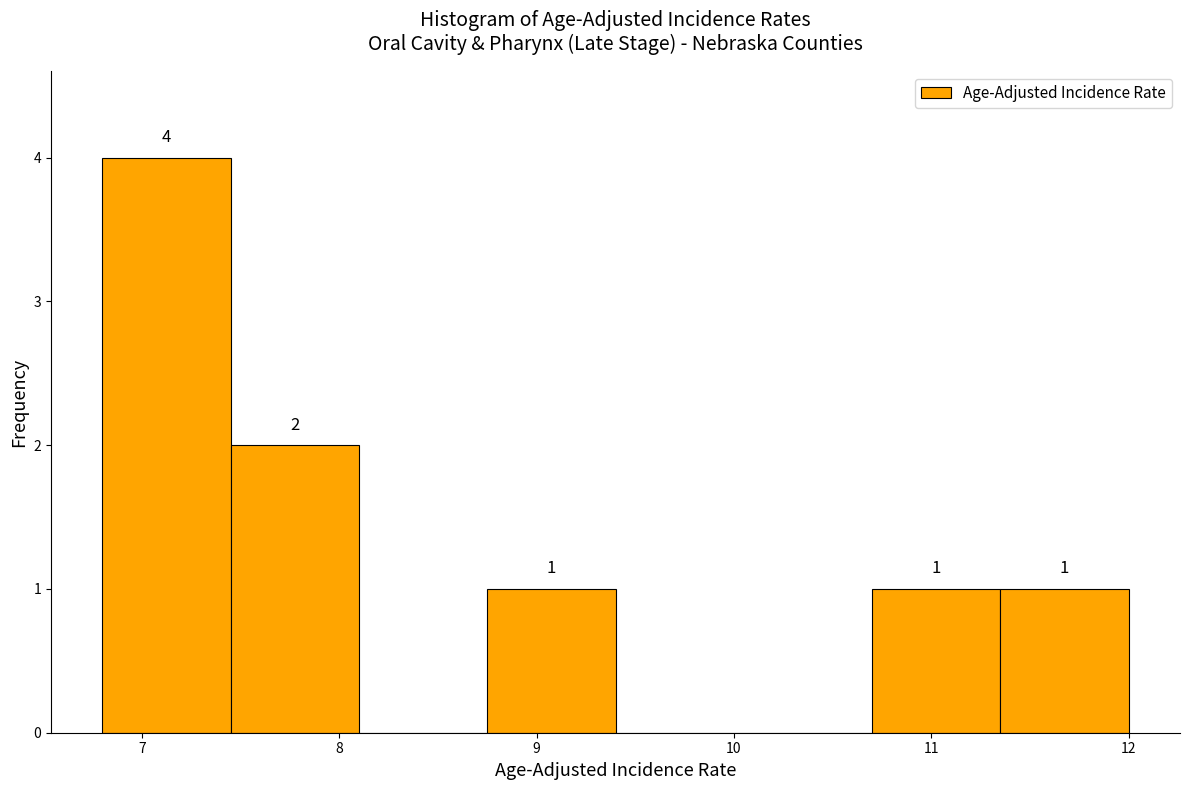

Over which range of the x-axis is the bar tallest?

6.80 to 7.45